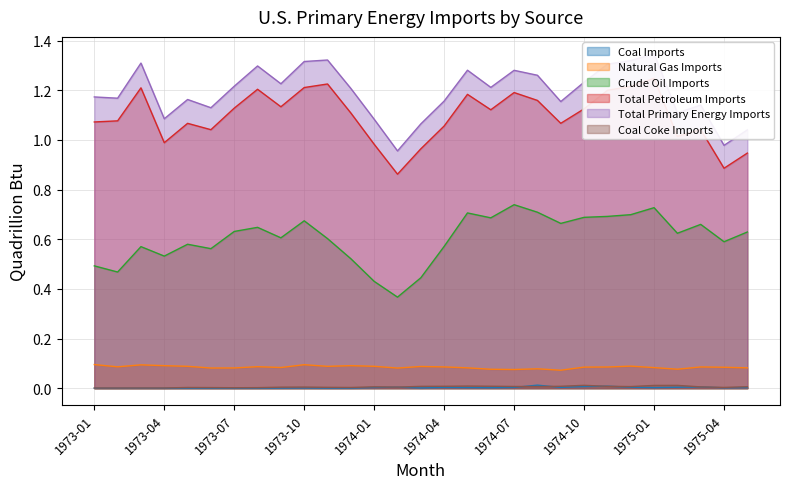

What is the label of the 26th point from the left?

1975-02